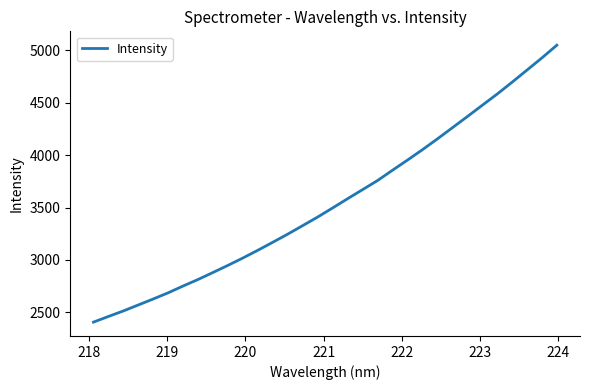

What is the maximum value shown in the chart?

5049.6